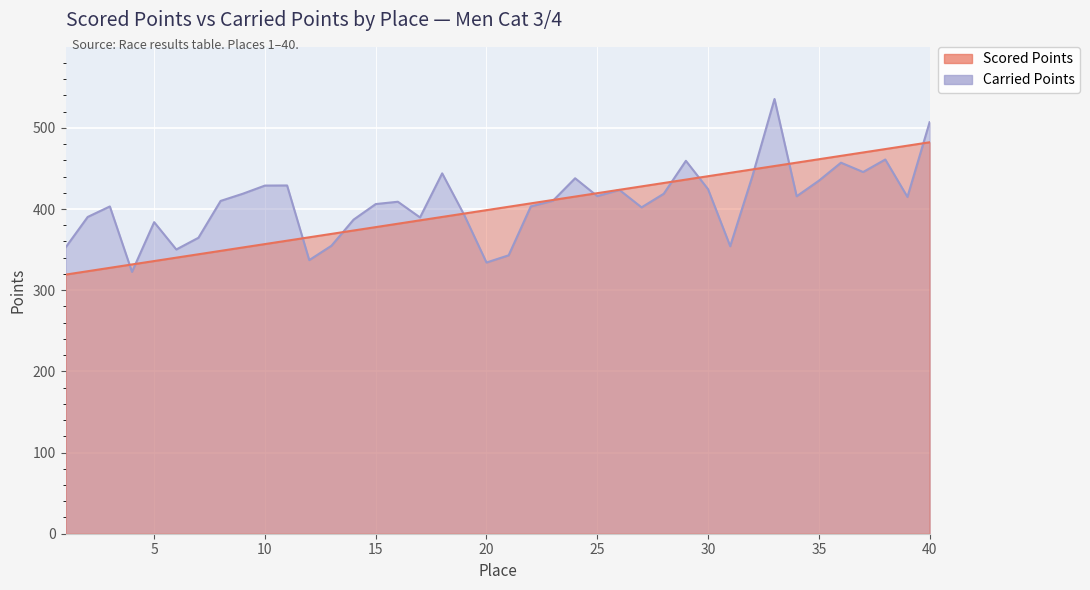

Is it true that Scored Points equals 661.3 at 28?

False